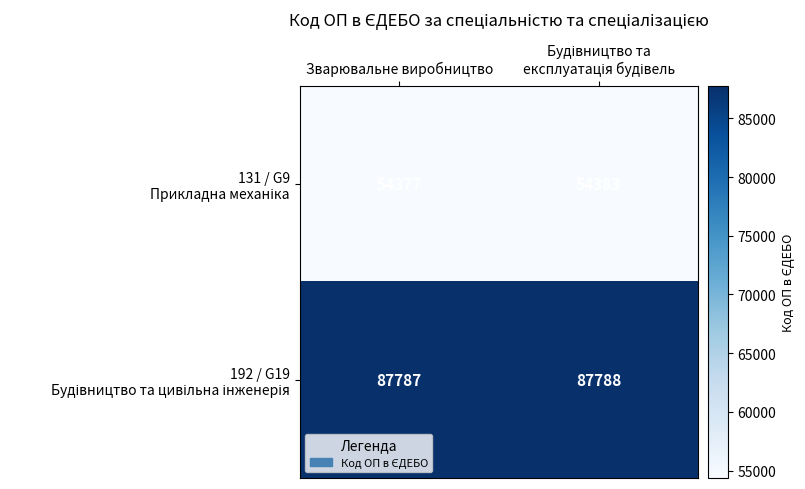

What is the greatest value displayed?

87788